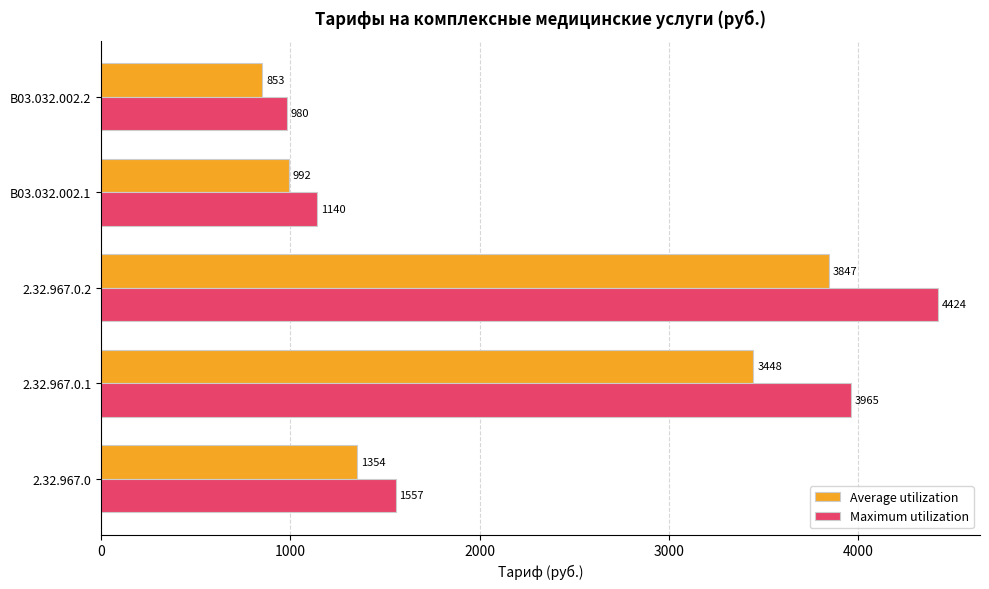

At which category is the sum across all series the highest?

2.32.967.0.2